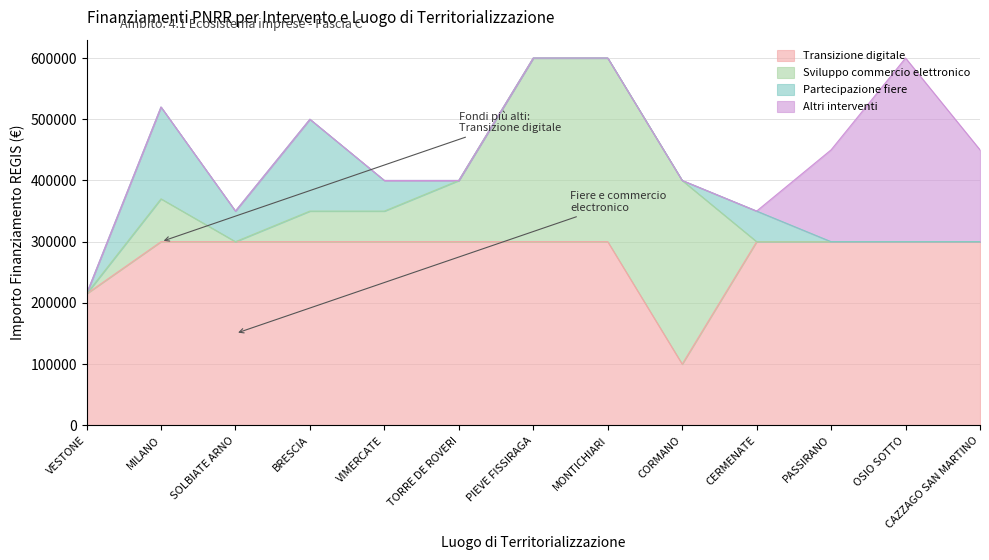

After their last crossing, which series has the higher values: Sviluppo commercio elettronico or Transizione digitale?

Transizione digitale